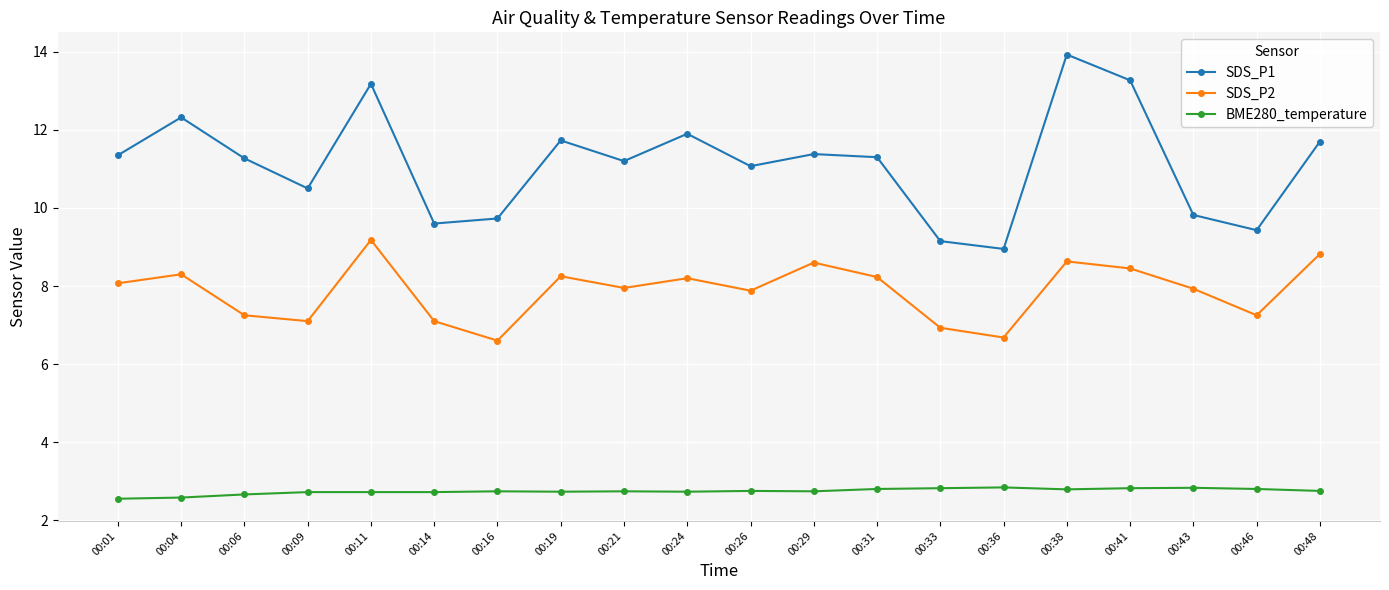

What is the difference between the second highest and minimum values in the SDS_P1 series?

4.3